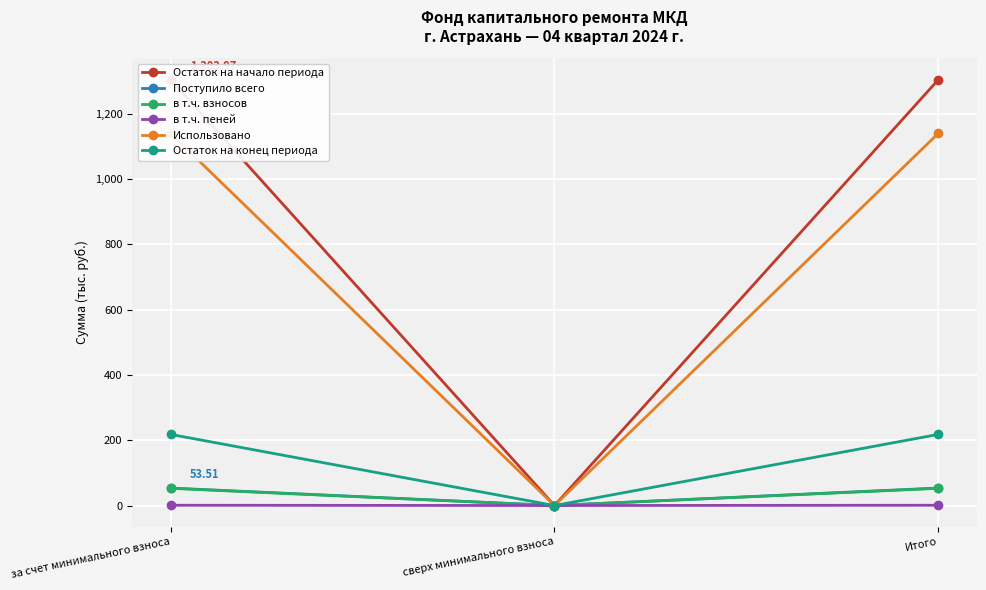

What is the value of the в т.ч. взносов point at the 3rd from the left?

52.7